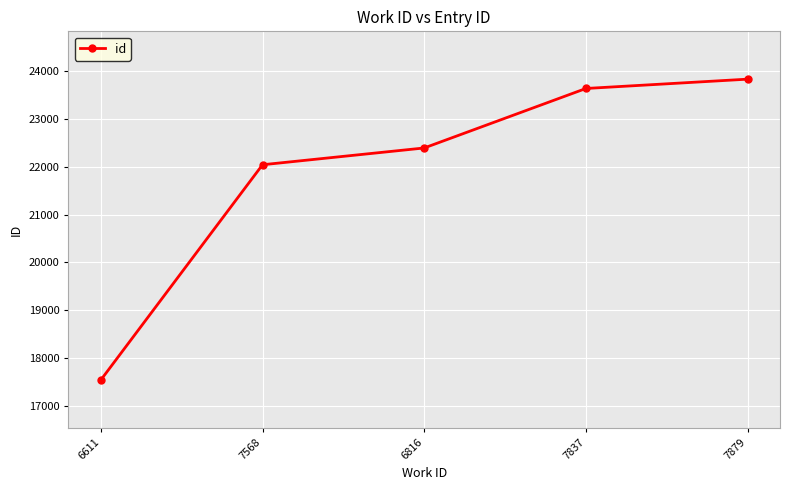

What is the difference between the maximum and minimum values?

6292